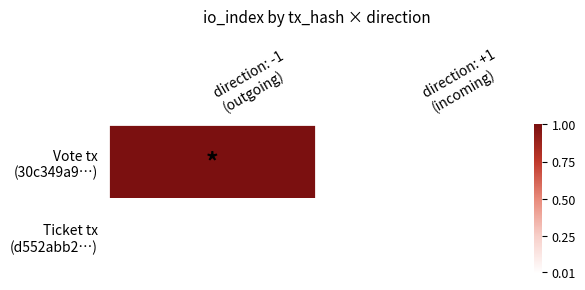

What is the total value across all series at direction: -1
(outgoing)?

1